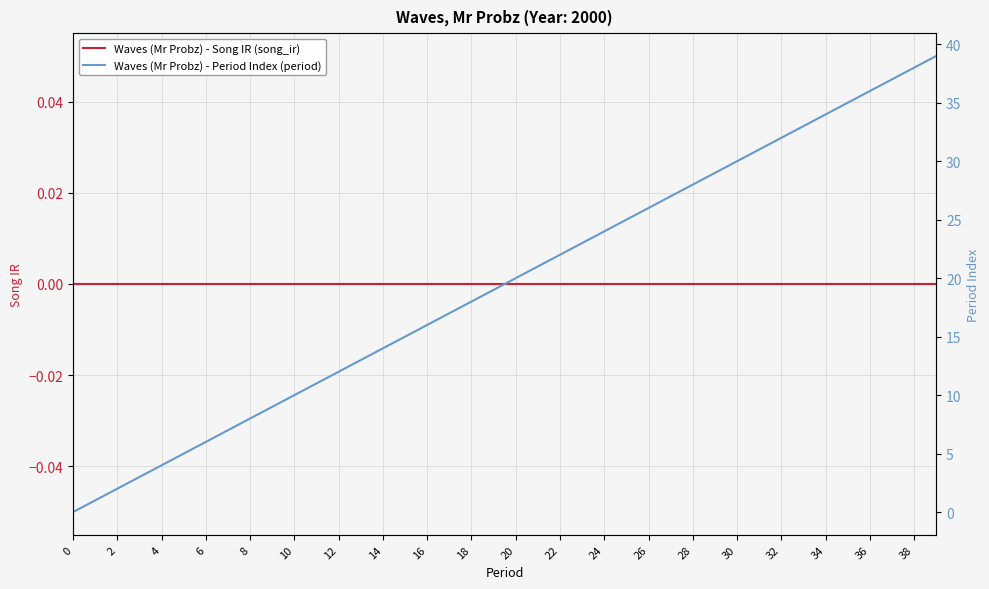

What are all the series names shown in the legend?

Waves (Mr Probz) - Song IR (song_ir), Waves (Mr Probz) - Period Index (period)